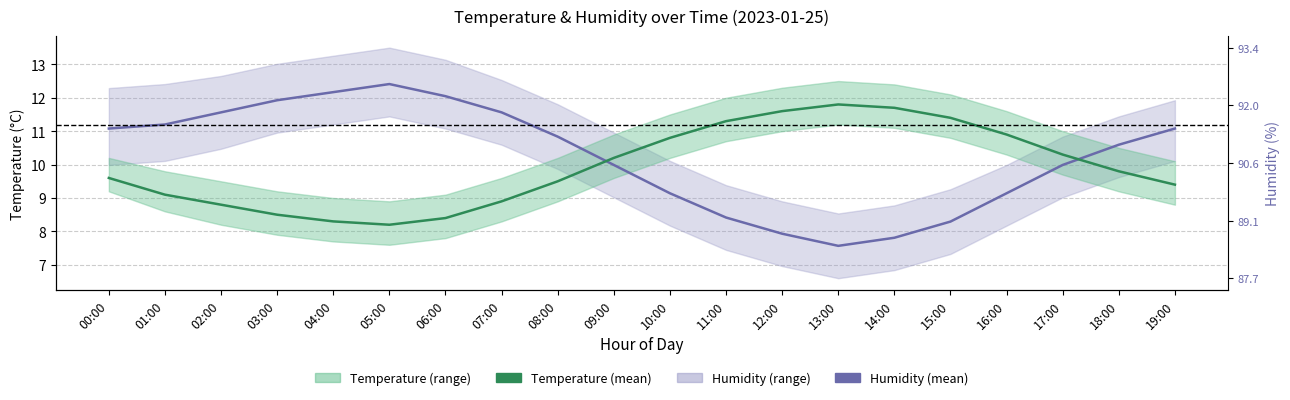

What is the label of the 14th point from the left?

13:00